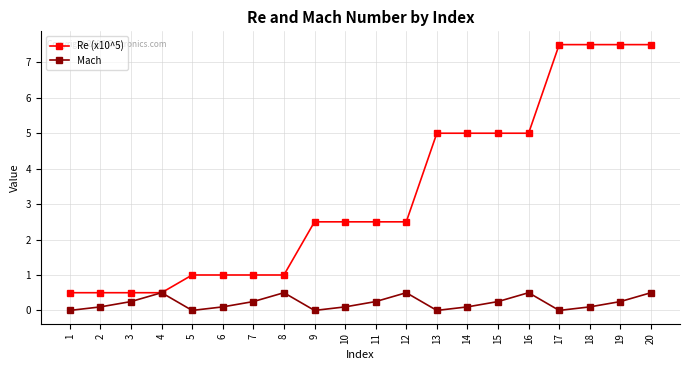

What is the value of the Re (x10^5) point at the 20th from the left?

7.5